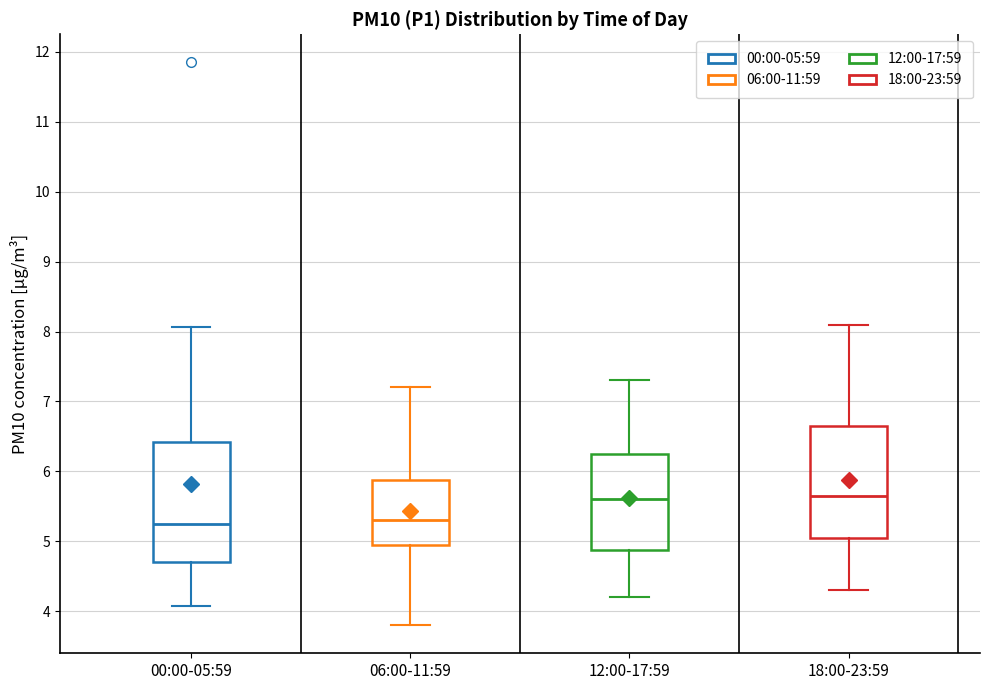

Where is the upper edge of the box for 06:00-11:59 on the y-axis? The values are not printed on the chart, so give them approximately, as read against the axis.

5.9